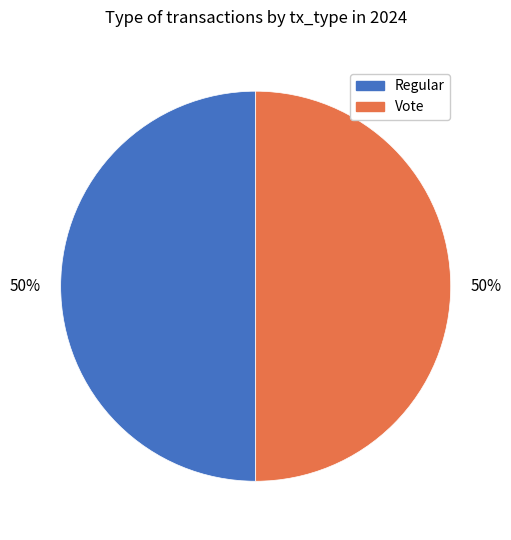

True or false: Vote accounts for 43% of the total.

False